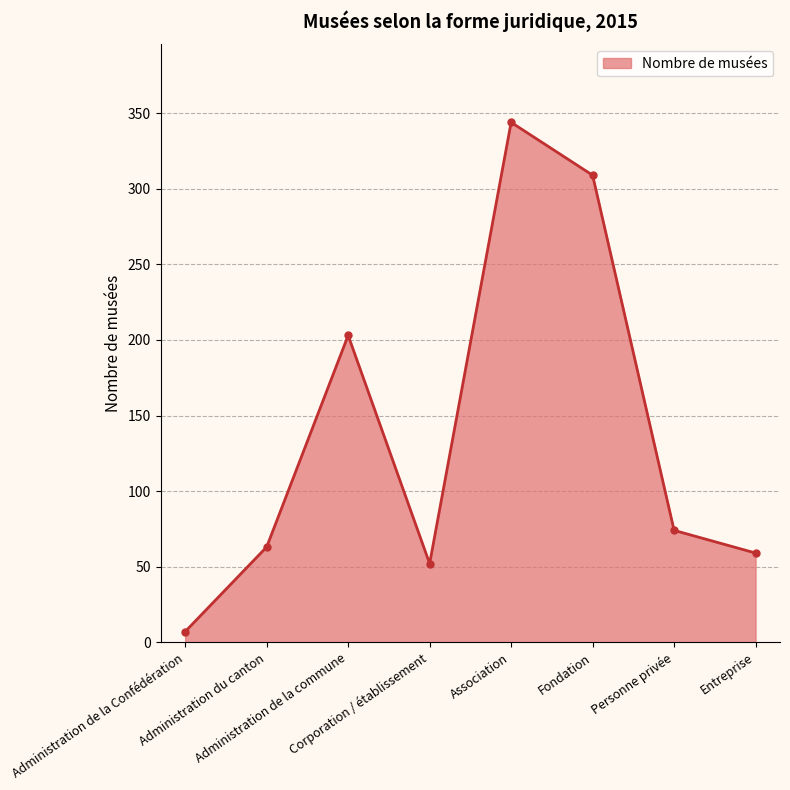

Reading left to right, what are all the values shown in this chart?

7	63	203	52	344	309	74	59